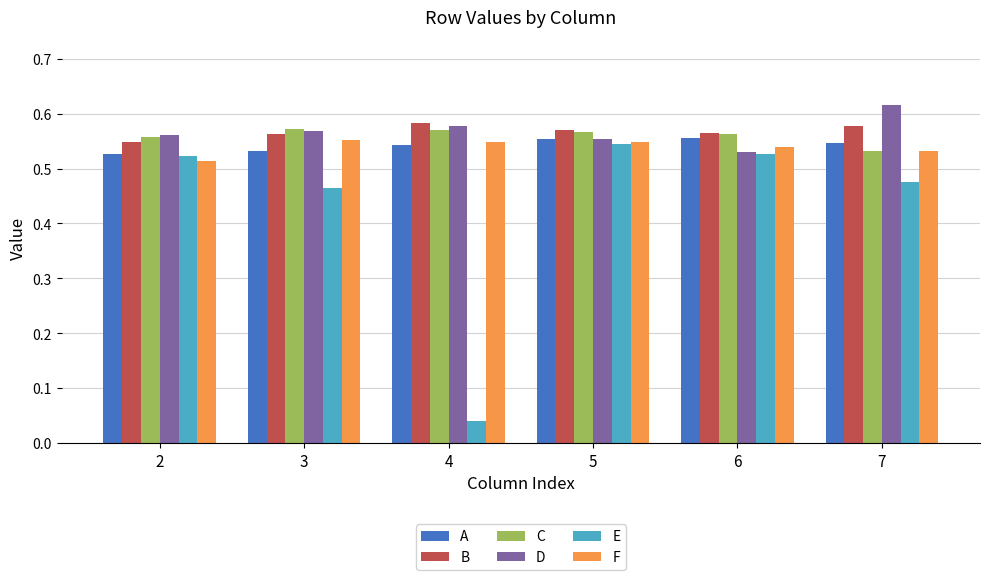

What is the sum of all F values?

3.2